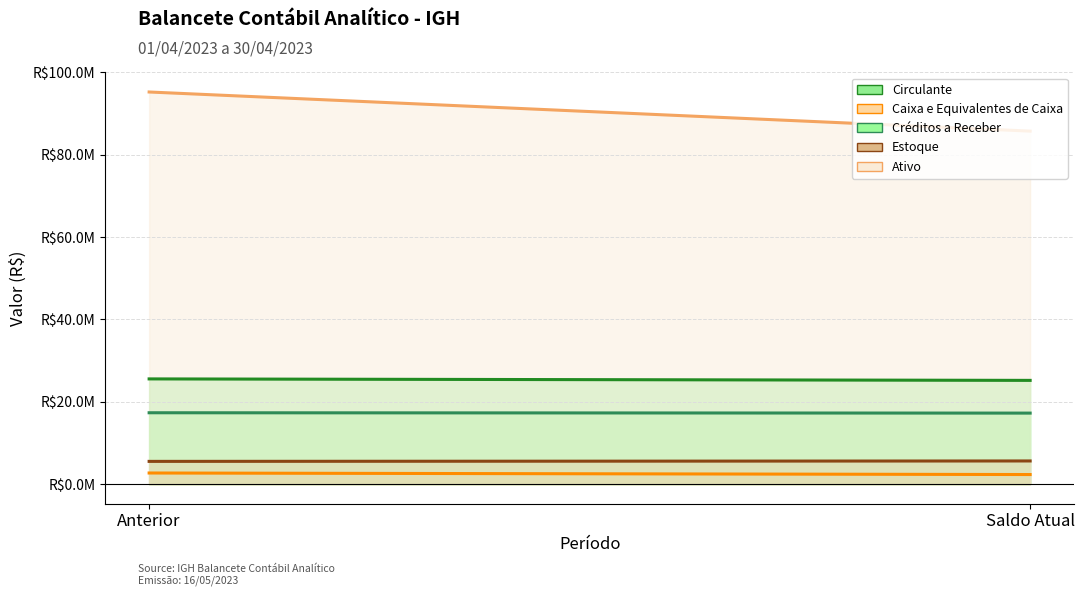

At which label is Ativo closest to 90508417?

Saldo Atual